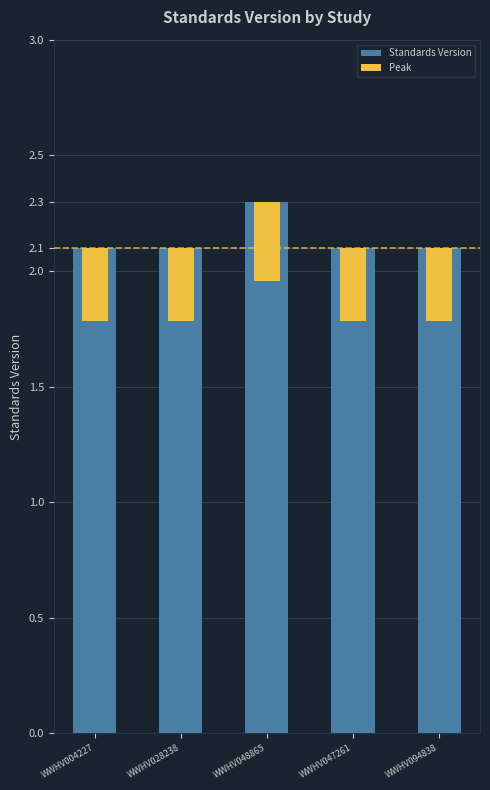

The Standards Version series shows 3.8 at WWHV048865. True or false?

False